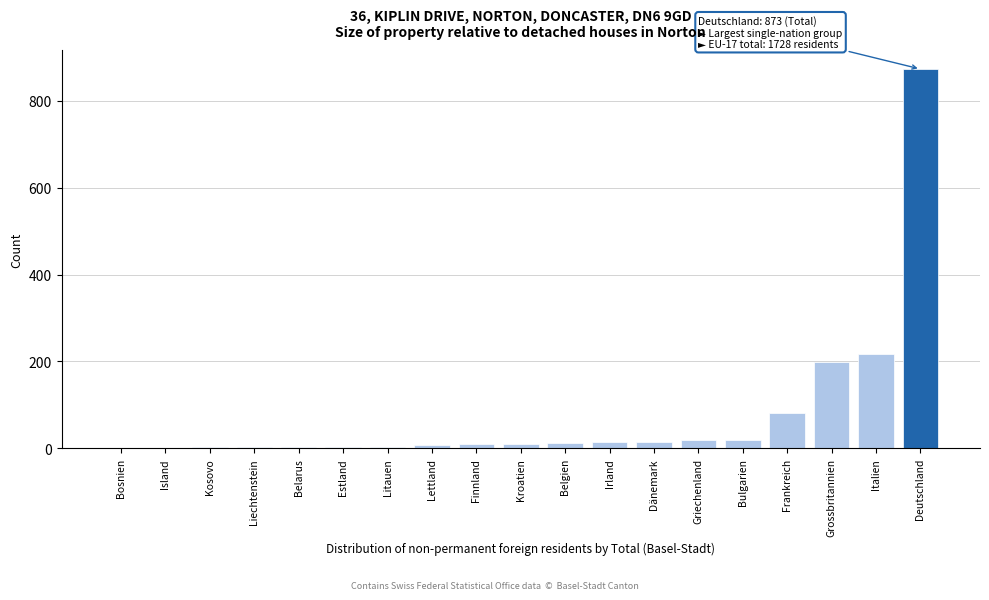

Which has a higher value, Italien or Lettland?

Italien